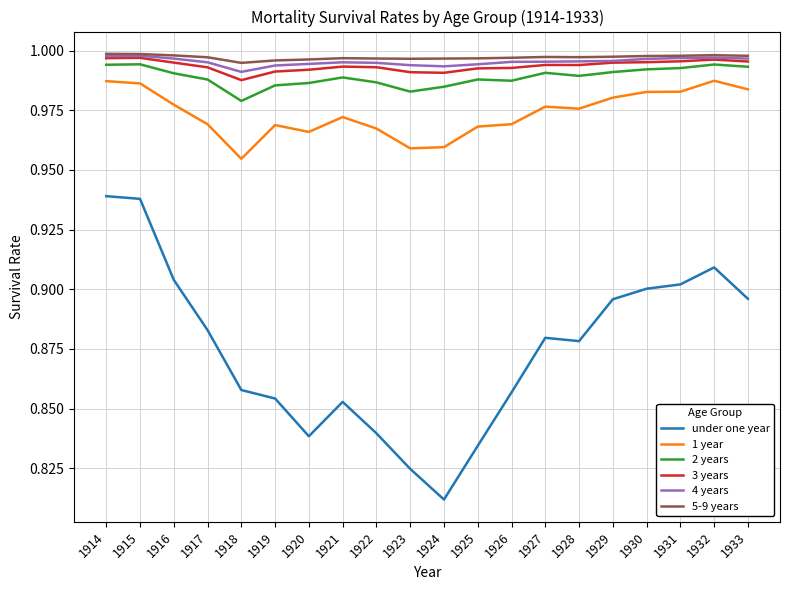

At which category does 3 years reach its first local valley?

1918